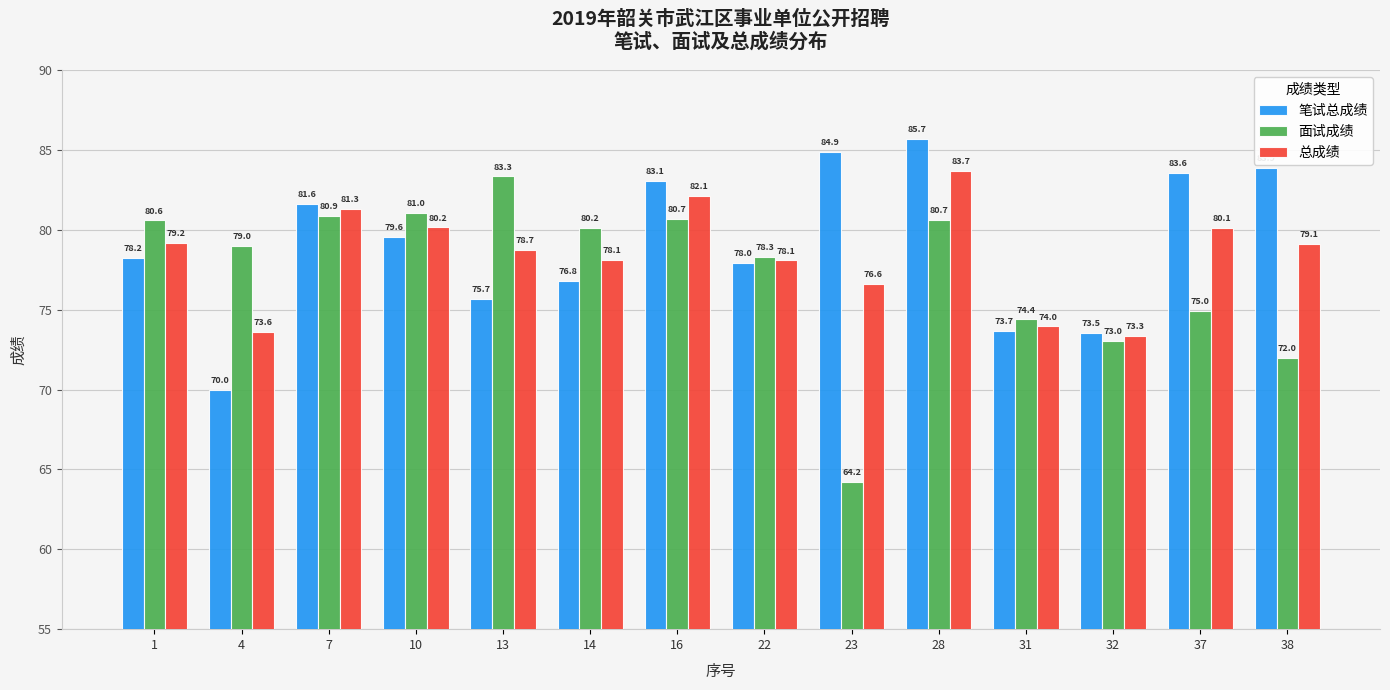

Where does the 笔试总成绩 series first go above 79?

7